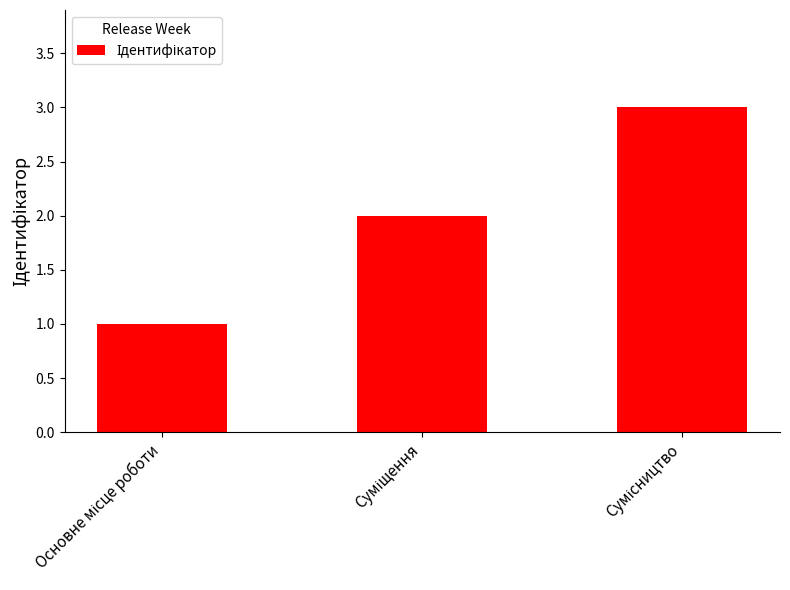

Count the number of data series in this chart.

1